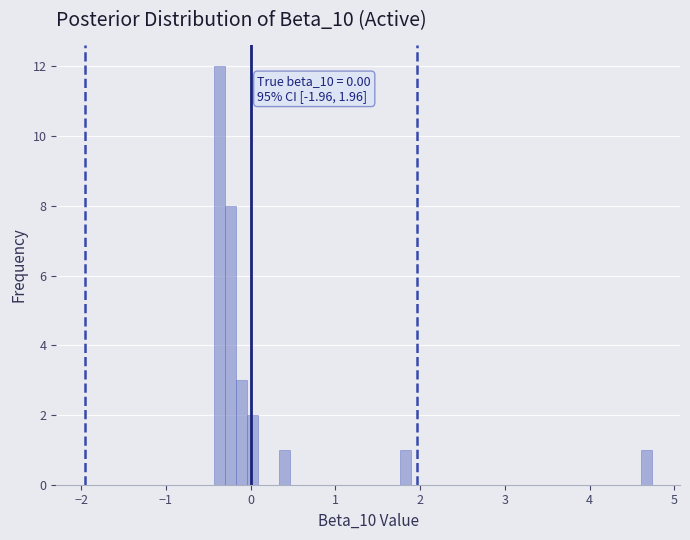

Around what value on the x-axis is the tallest bar? Give the approximate position of its centre, as read against the axis.

-0.4